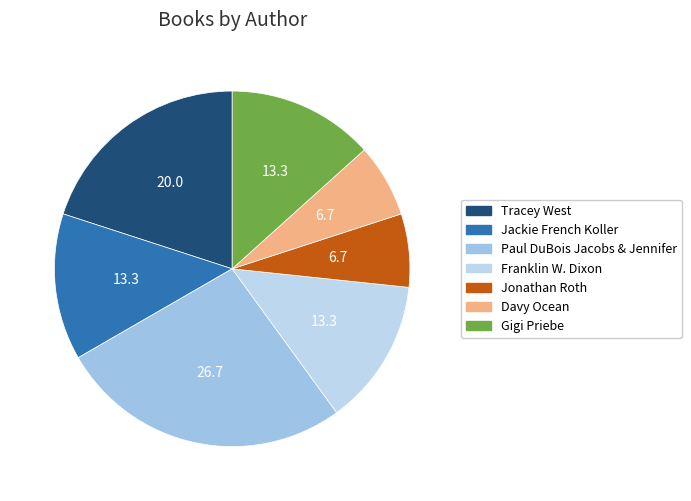

True or false: Davy Ocean accounts for 19% of the total.

False